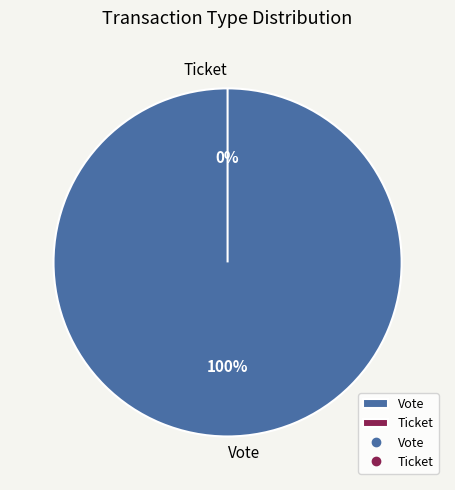

Which slice is the largest?

Vote